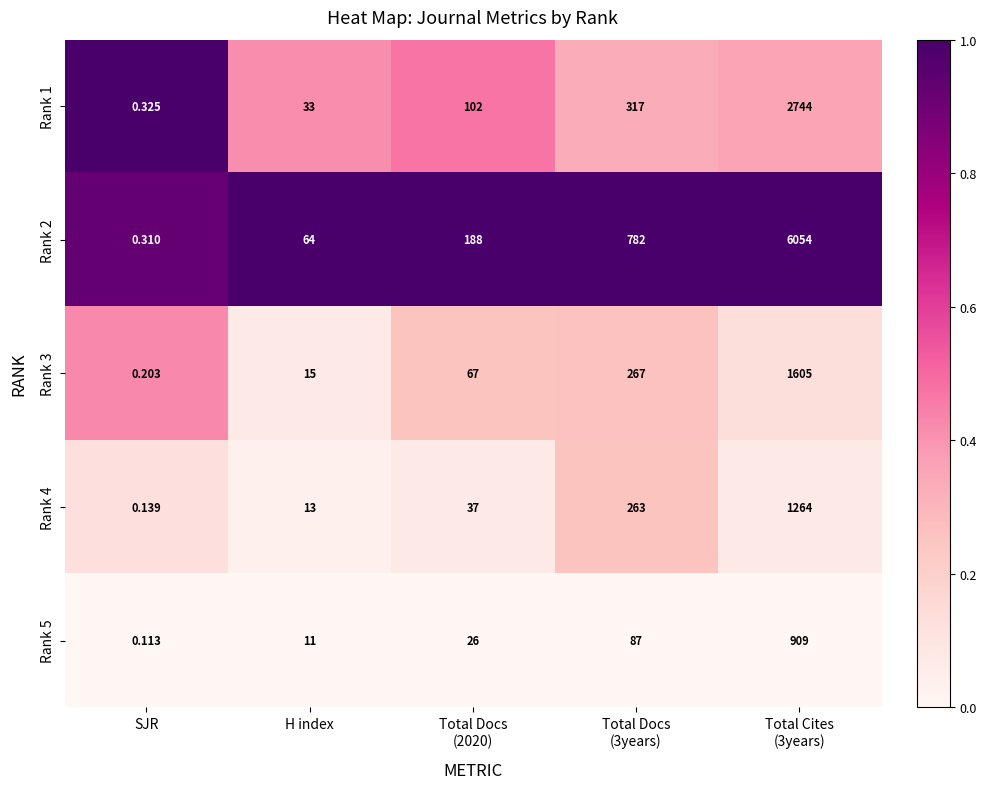

How many data points does each series have?

5